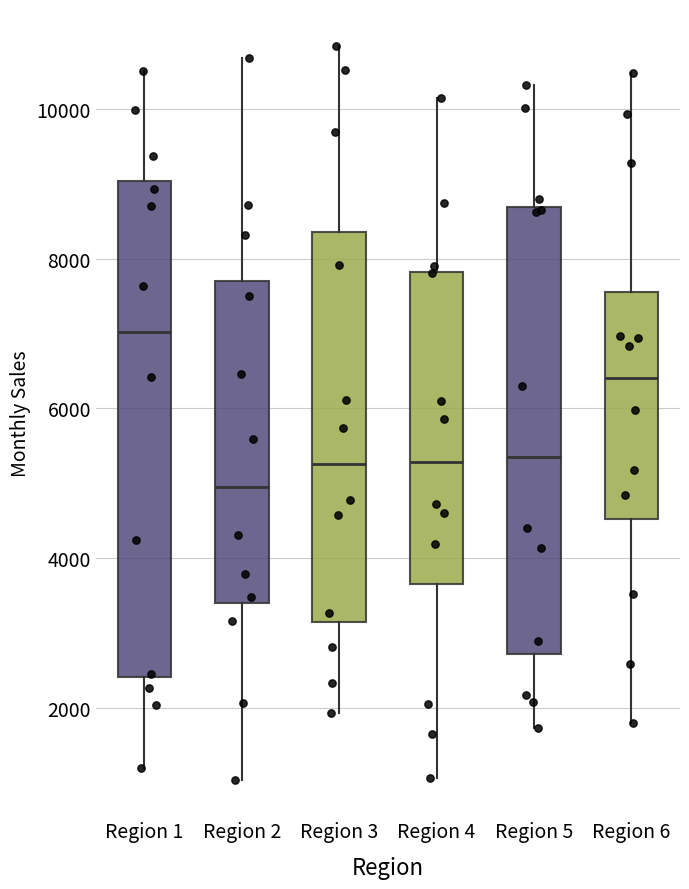

Reading left to right, transcribe this box plot: for each box, give where its median line is, the range the box spans, and where its two whiskers end, as read against the y-axis. The values are not printed on the chart, so give them approximately, as read against the axis.

Region 1: median 7000, box 2400 to 9000, whiskers 1200 to 10600
Region 2: median 5000, box 3400 to 7800, whiskers 1000 to 10600
Region 3: median 5200, box 3200 to 8400, whiskers 2000 to 10800
Region 4: median 5200, box 3600 to 7800, whiskers 1000 to 10200
Region 5: median 5400, box 2800 to 8600, whiskers 1800 to 10400
Region 6: median 6400, box 4600 to 7600, whiskers 1800 to 10400